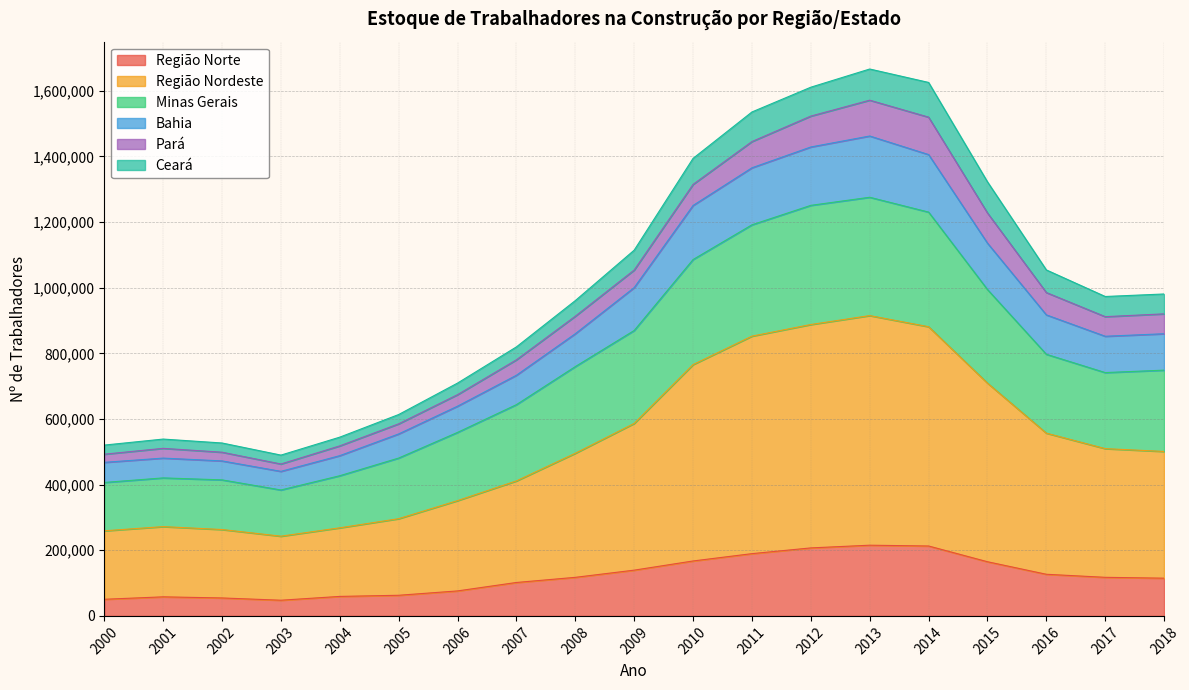

What is the sum of all Região Norte values?

2285404